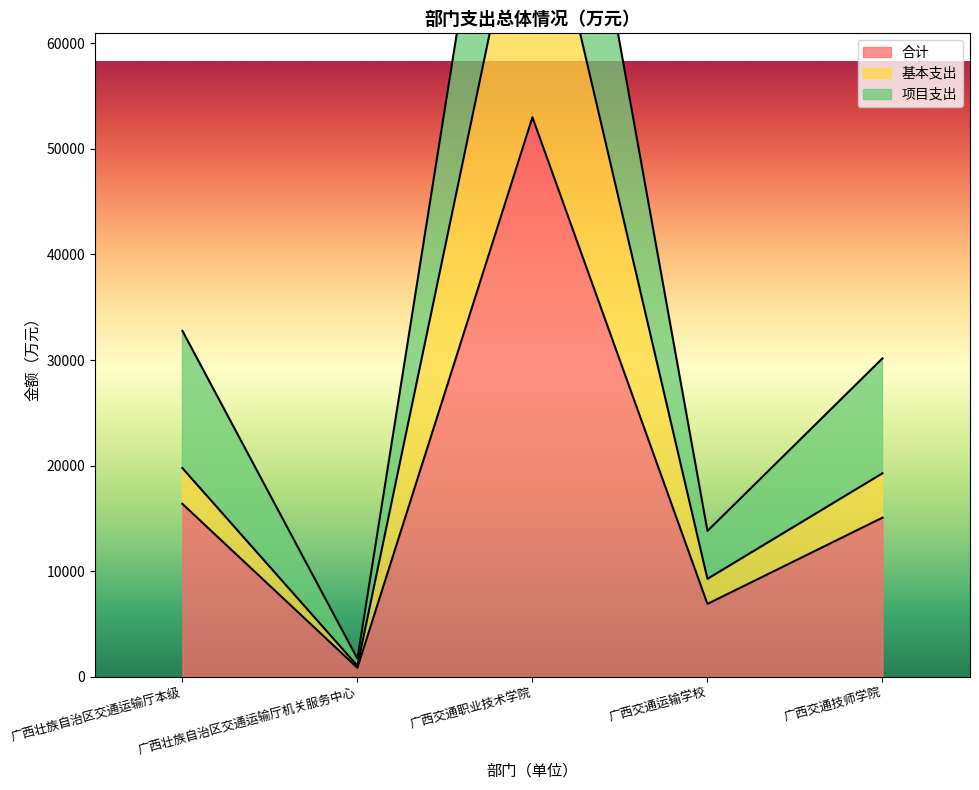

True or false: 基本支出 and 合计 intersect in this chart.

False